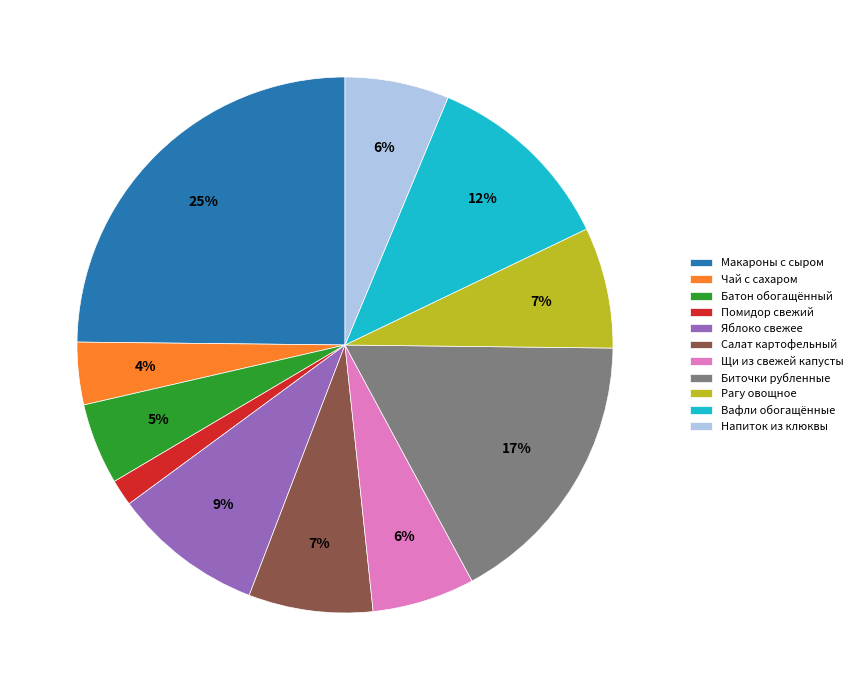

Is it true that Биточки рубленные is 7% of the pie?

False